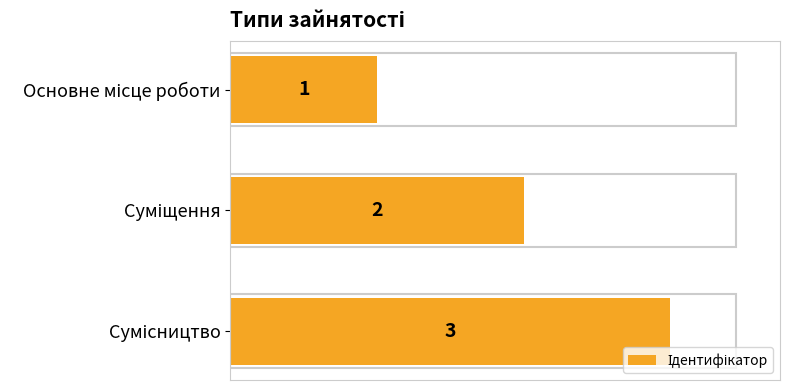

What is the value of the 2nd bar from the top?

2